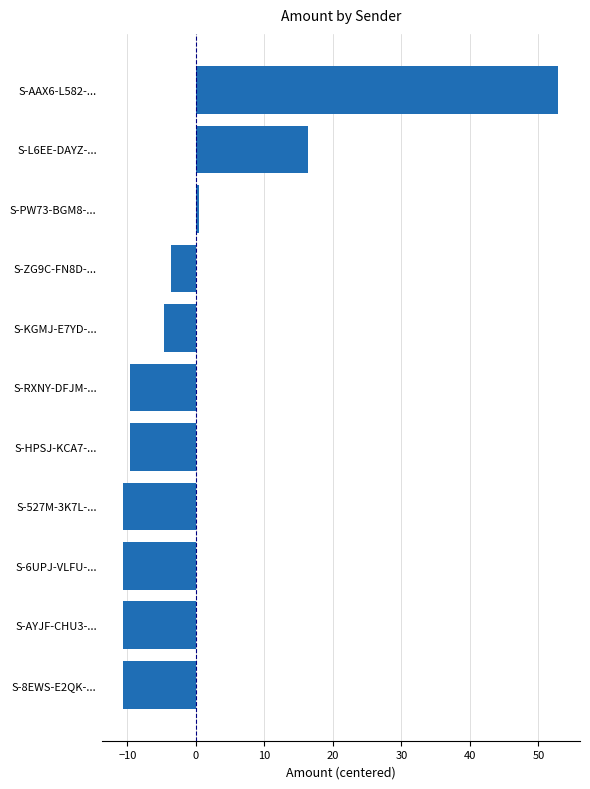

What is the maximum value shown in the chart?

52.9